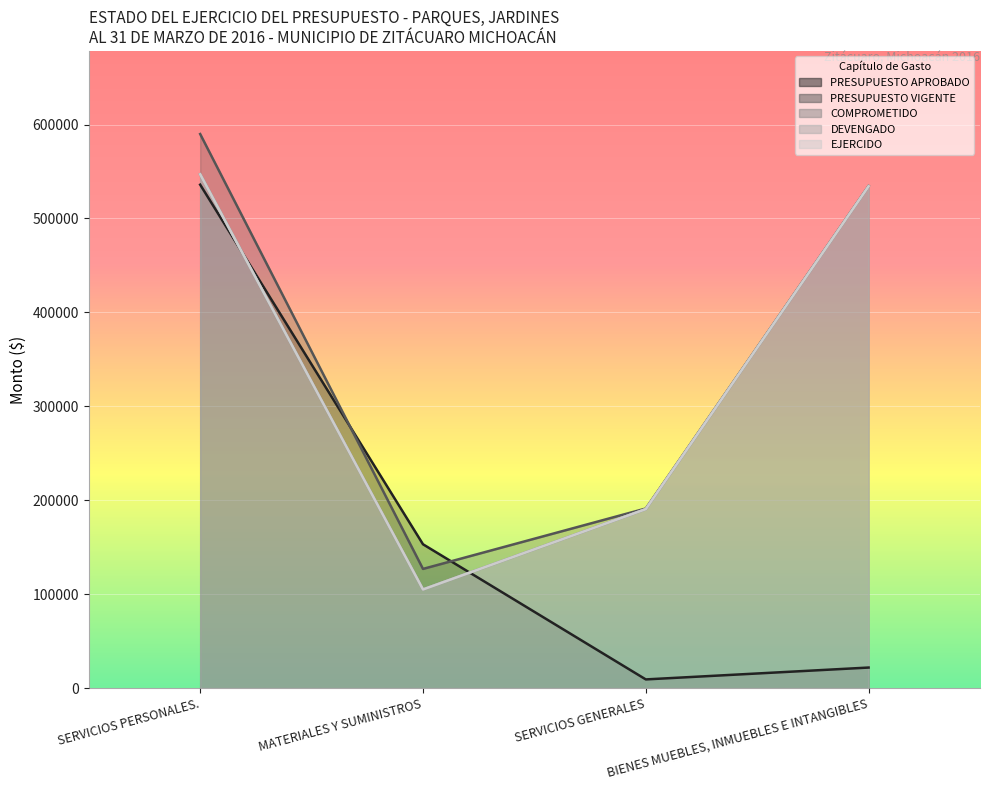

What is the difference between the highest and lowest values at MATERIALES Y SUMINISTROS?

48115.6